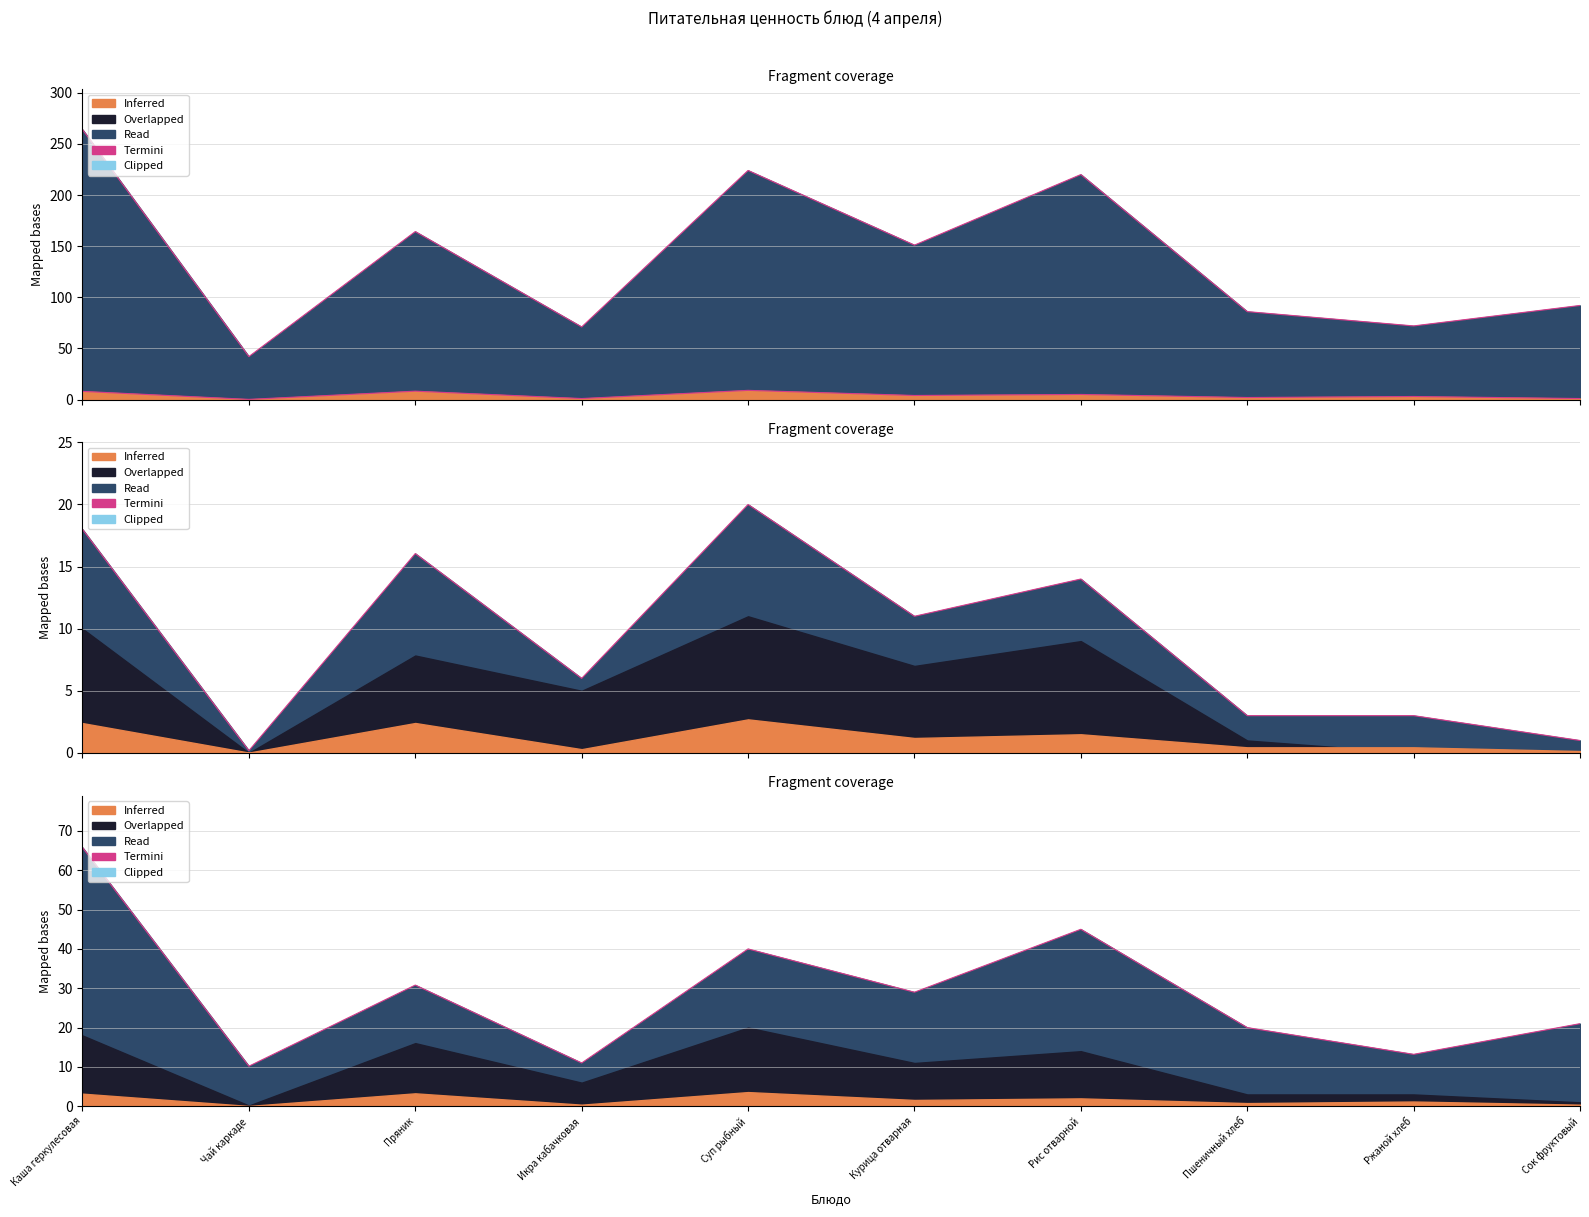

At how many categories does at least one series exceed 167?

3